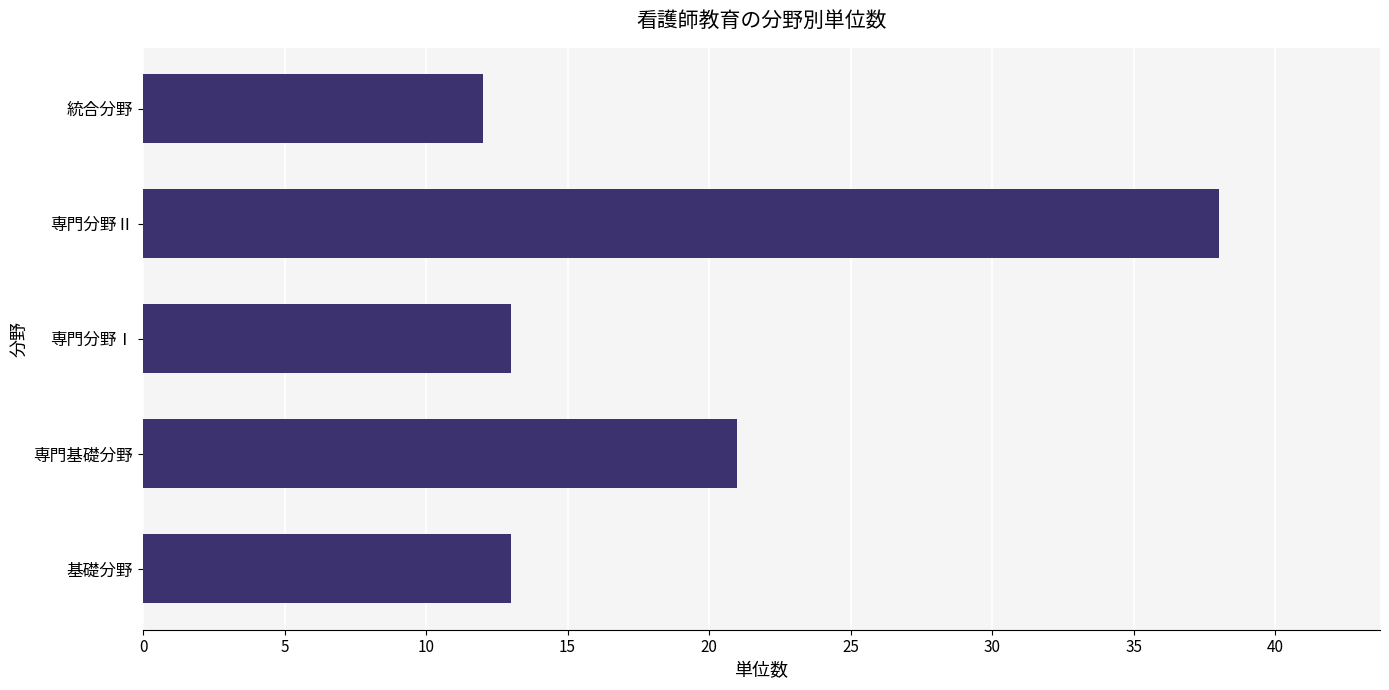

What is the ratio of the value at 専門分野Ⅱ to the value at 専門分野Ⅰ?

2.9